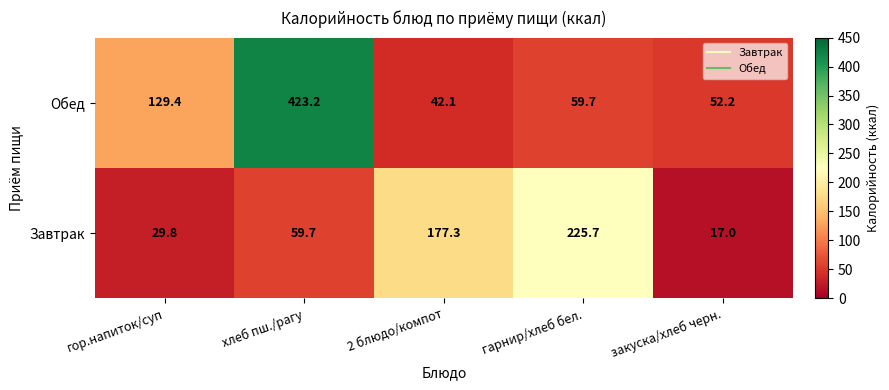

Between 2 блюдо/компот and гарнир/хлеб бел., which series saw the biggest shift?

Завтрак